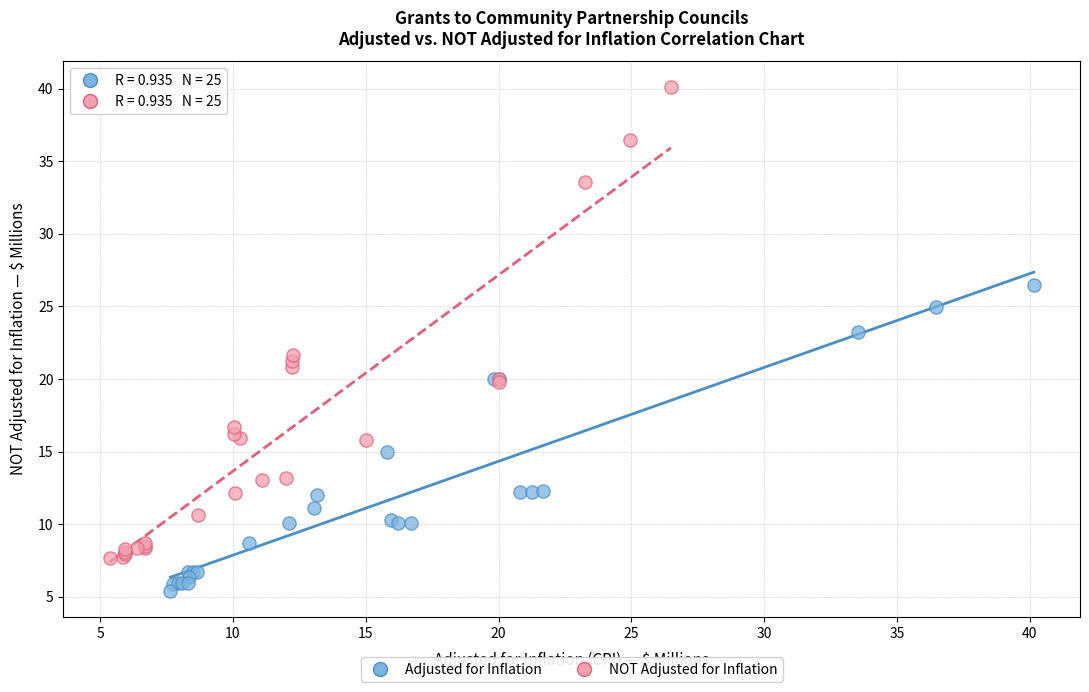

Which series contains the highest Y value?

NOT Adjusted for Inflation